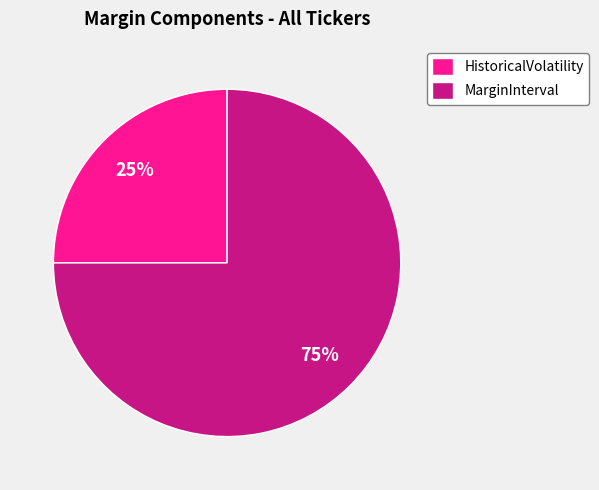

Approximately how many times larger is the value at MarginInterval compared to HistoricalVolatility?

3.0